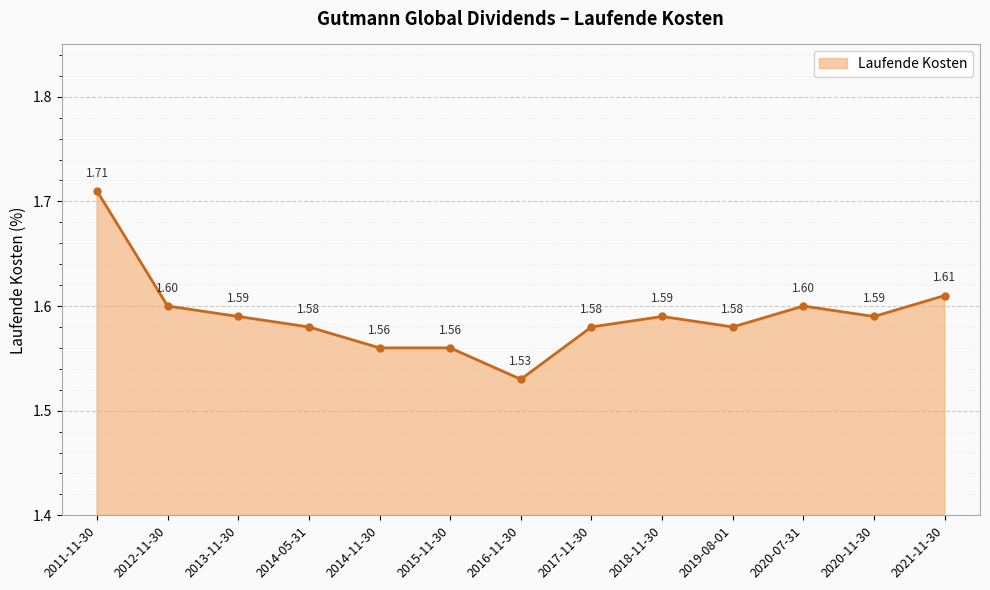

Count the number of data series in this chart.

1